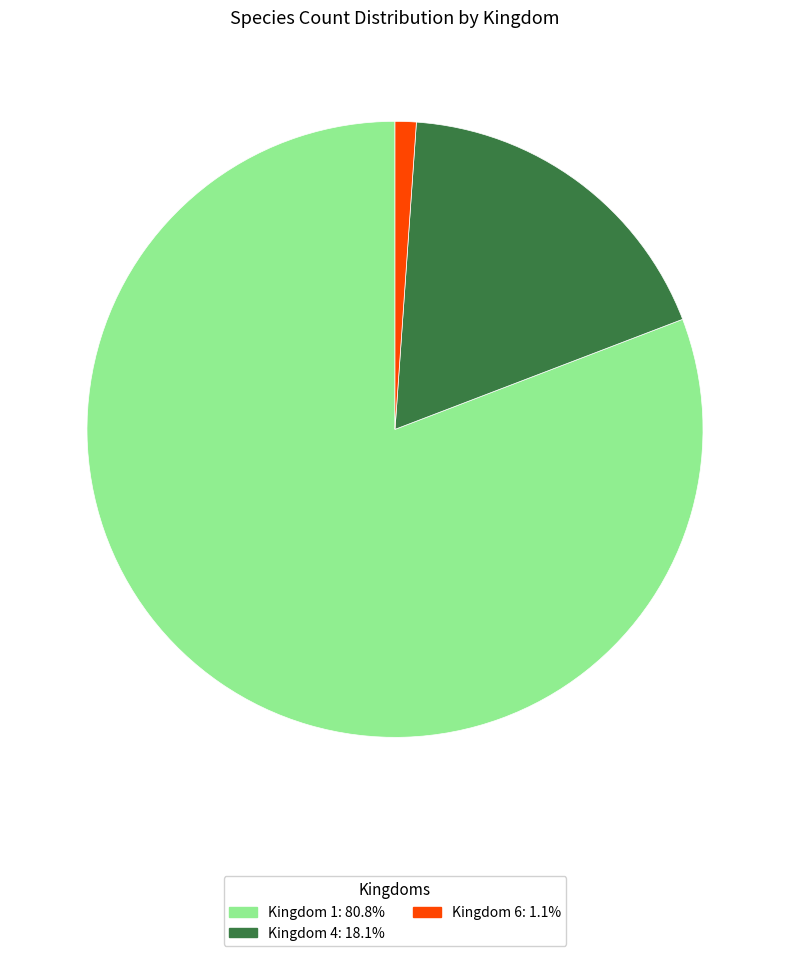

Is there any slice that represents more than half of the pie?

Yes